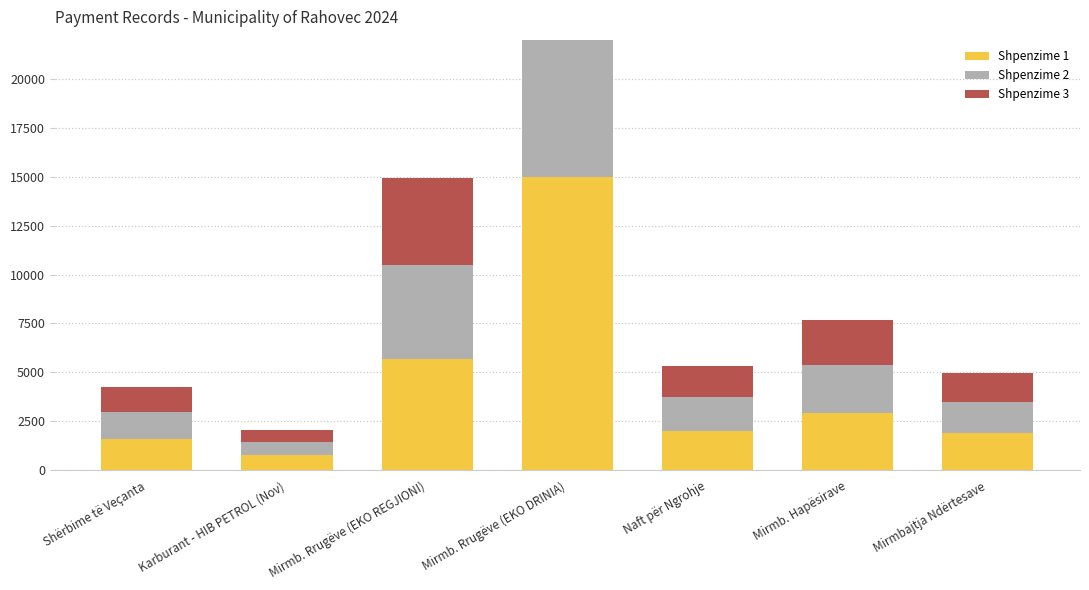

Is the value of Shpenzime 2 at Mirmbajtja Ndërtesave greater than the value of Shpenzime 3 at Shërbime të Veçanta?

Yes